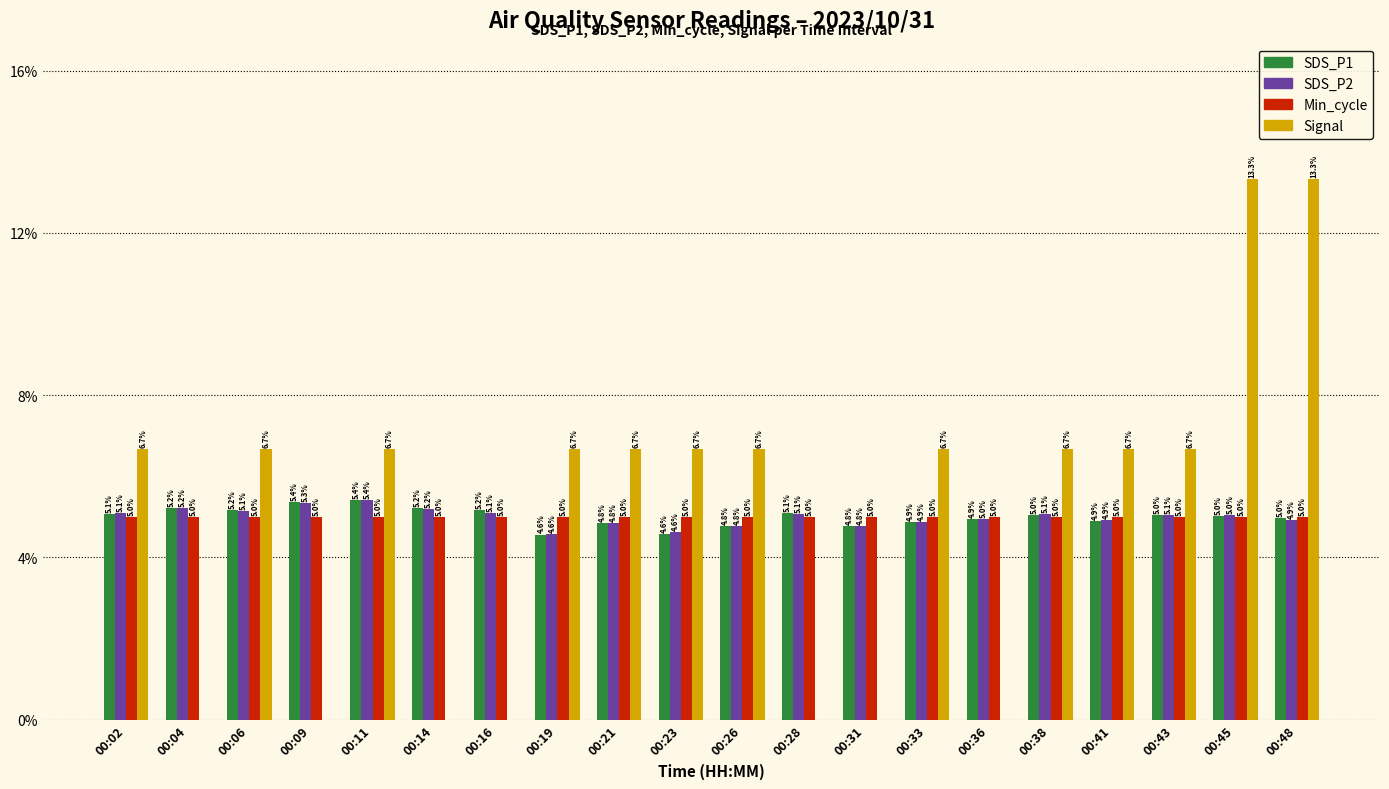

What is the total value across all series at 00:38?

21.8